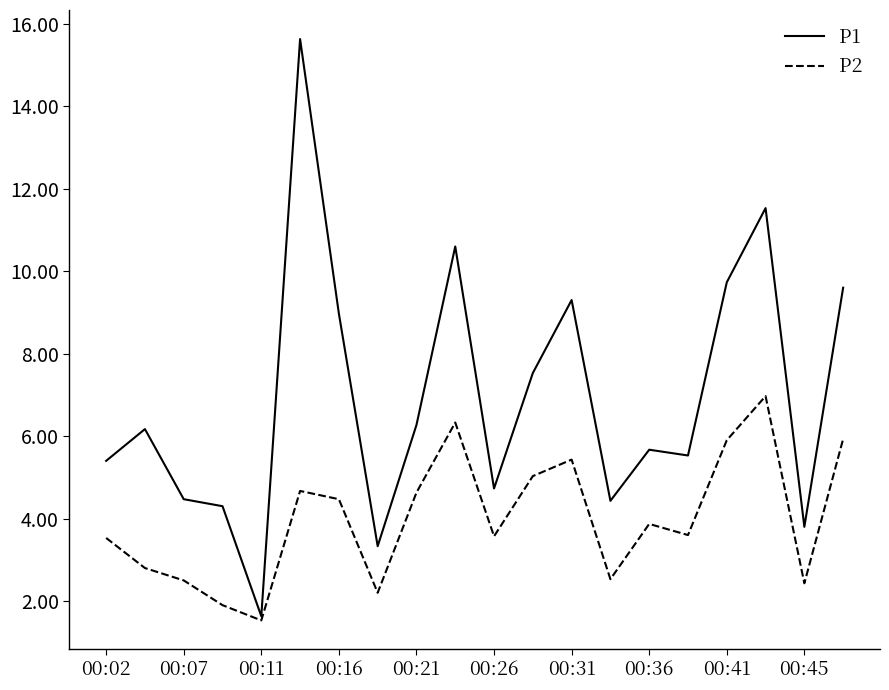

List the series in order of their overall mean, lowest first.

P2, P1